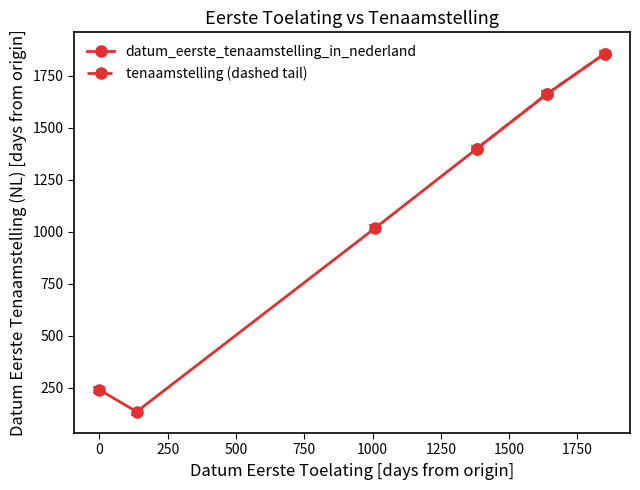

True or false: datum_eerste_tenaamstelling_in_nederland has more than 0 points higher than both neighbors.

False